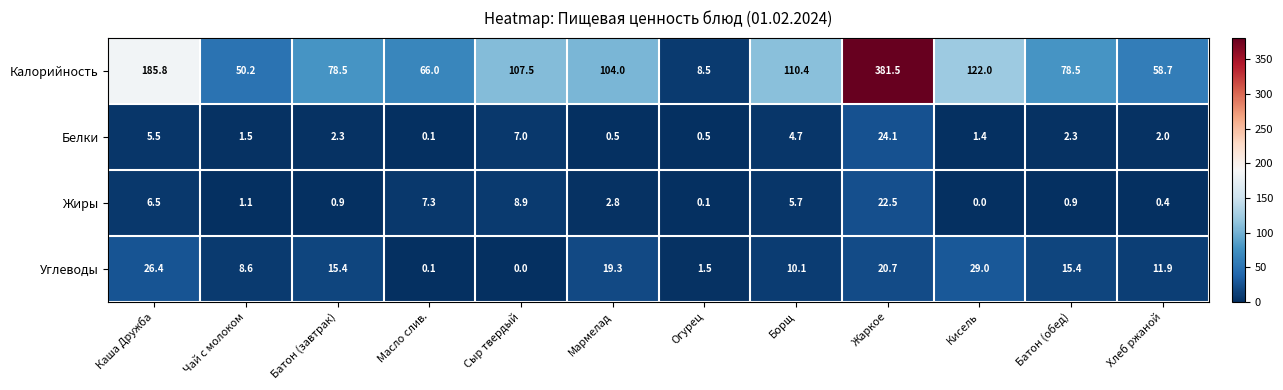

Is it true that Калорийность equals 23.0 at Масло слив.?

False